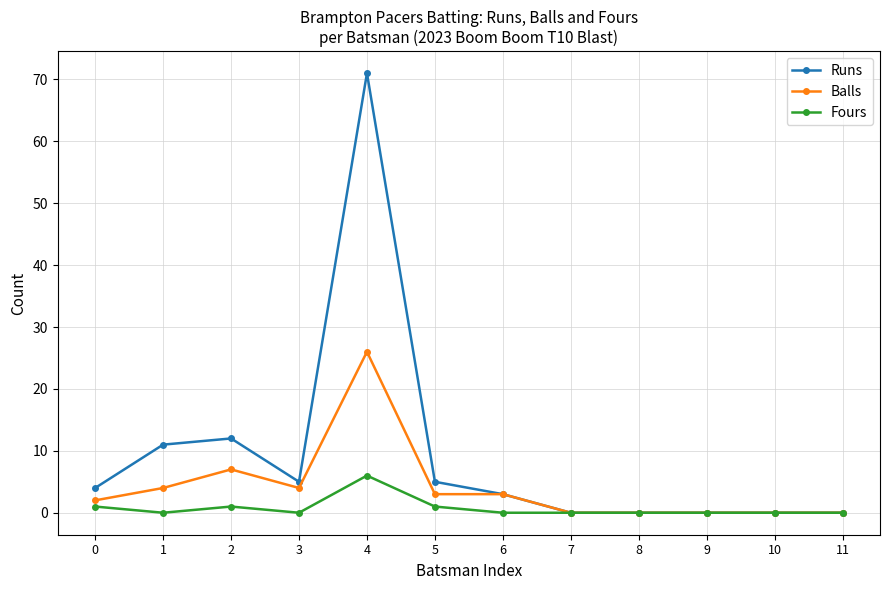

Reading left to right, extract all data points from this chart.

Runs: 0=4	1=11	2=12	3=5	4=71	5=5	6=3	7=0	8=0	9=0	10=0	11=0
Balls: 0=2	1=4	2=7	3=4	4=26	5=3	6=3	7=0	8=0	9=0	10=0	11=0
Fours: 0=1	1=0	2=1	3=0	4=6	5=1	6=0	7=0	8=0	9=0	10=0	11=0